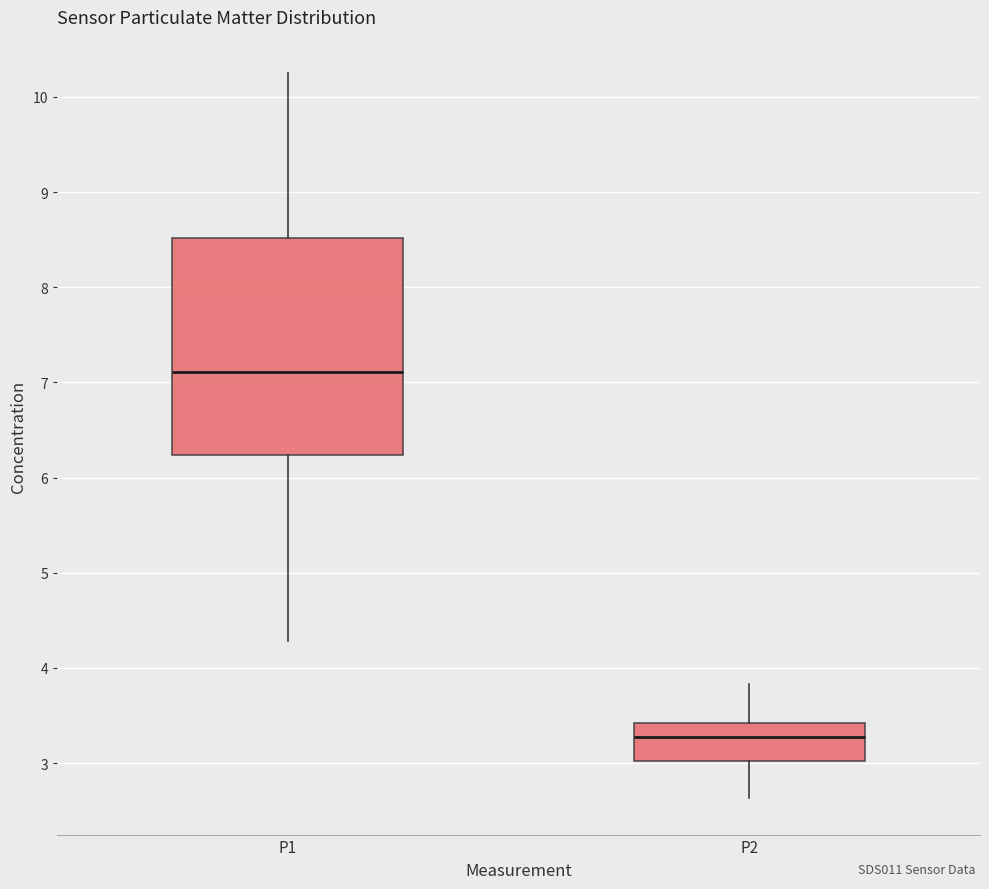

Which box's median line is the lowest?

P2